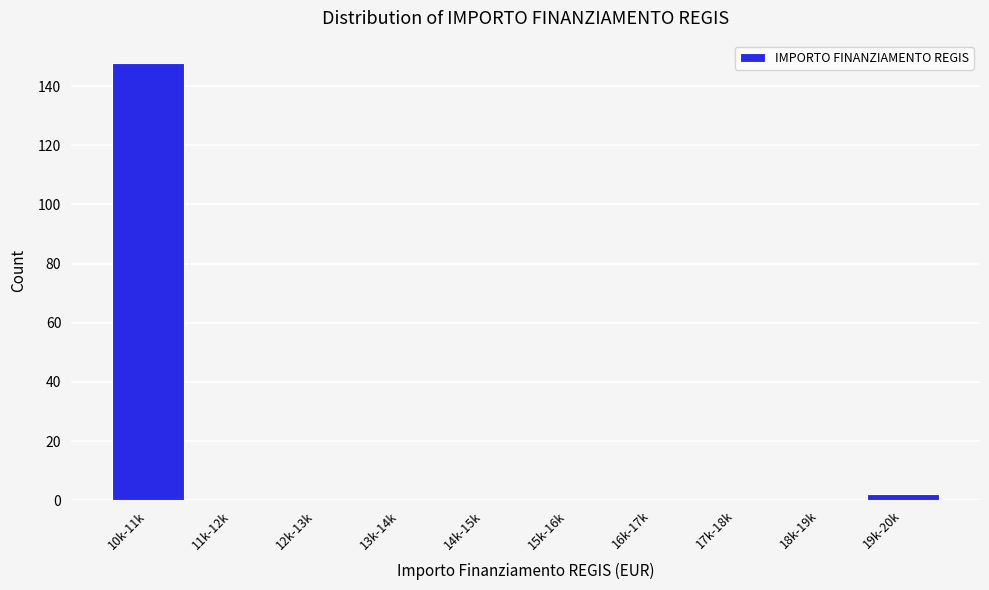

Reading left to right, extract all data points from this chart.

10k-11k=148	11k-12k=0	12k-13k=0	13k-14k=0	14k-15k=0	15k-16k=0	16k-17k=0	17k-18k=0	18k-19k=0	19k-20k=2